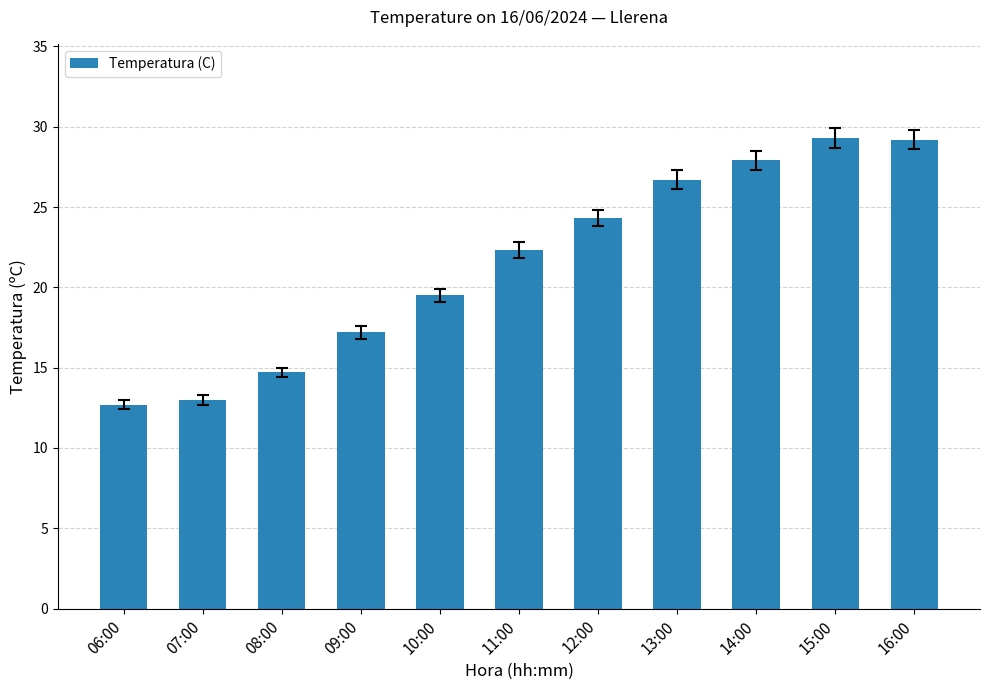

What is the maximum value shown in the chart?

29.3